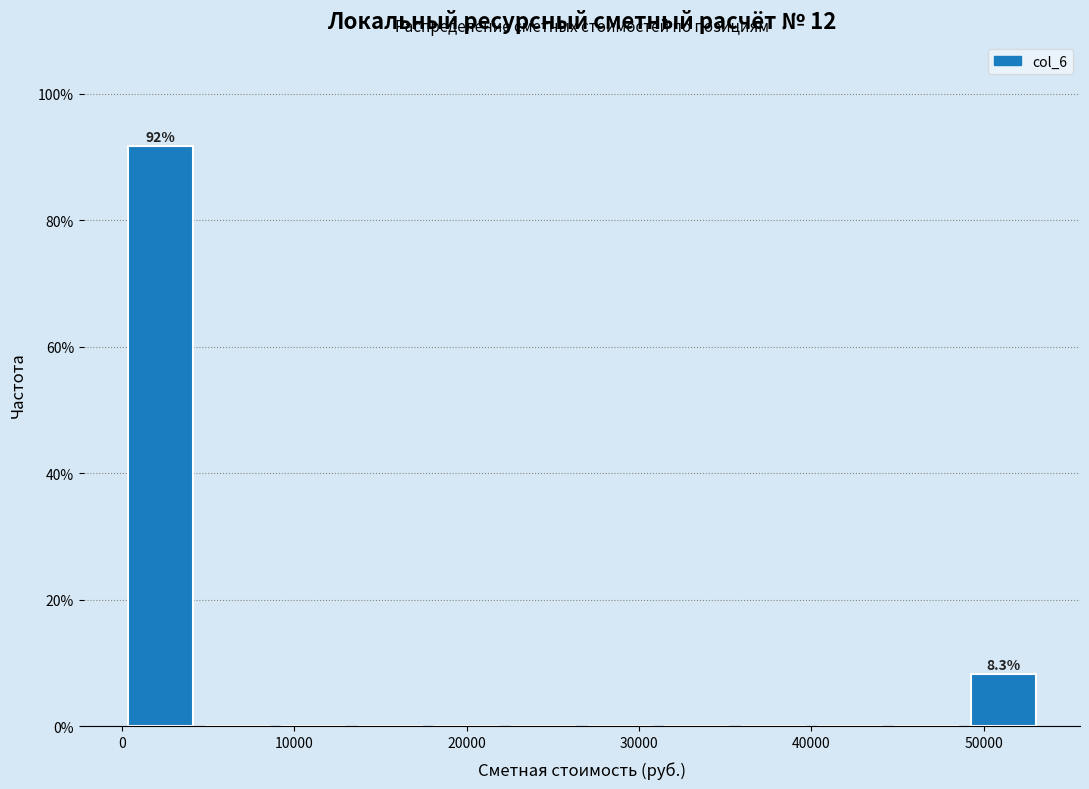

Which range on the x-axis has the tallest bar?

0 to 4000